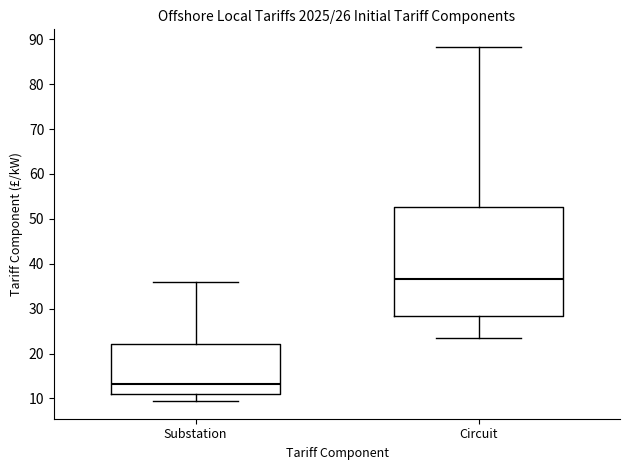

Reading left to right, transcribe this box plot: for each box, give where its median line is, the range the box spans, and where its two whiskers end, as read against the y-axis. The values are not printed on the chart, so give them approximately, as read against the axis.

Substation: median 13, box 11 to 22, whiskers 9 to 36
Circuit: median 37, box 28 to 53, whiskers 23 to 88